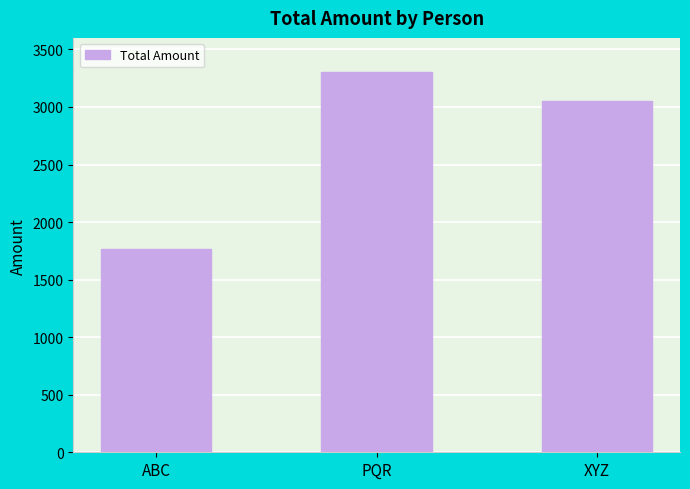

What is the difference between the values at XYZ and ABC?

1282